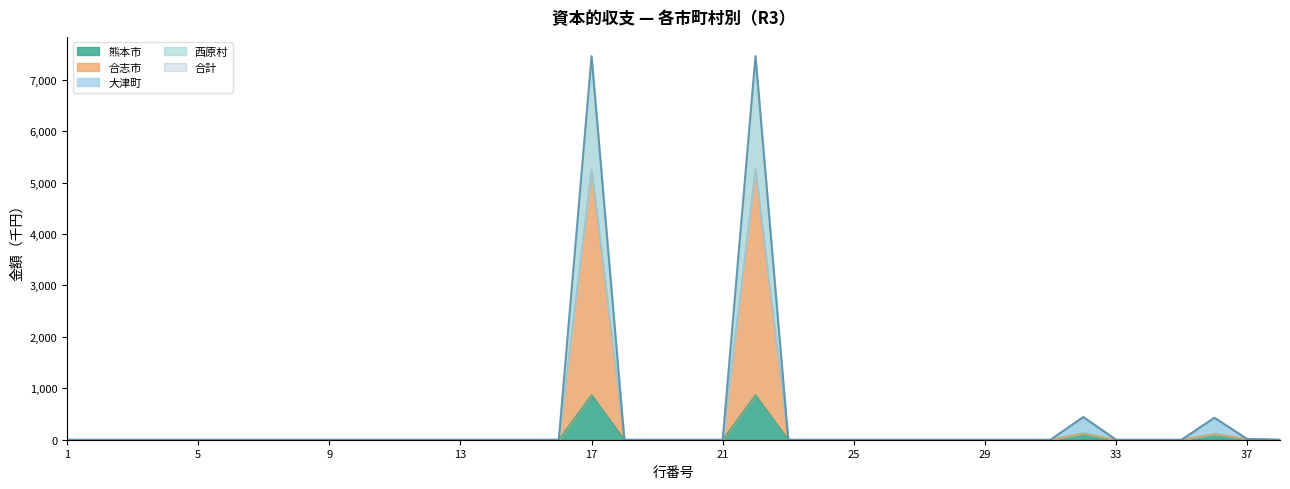

Which category has the lowest value in the 合計 series?

1